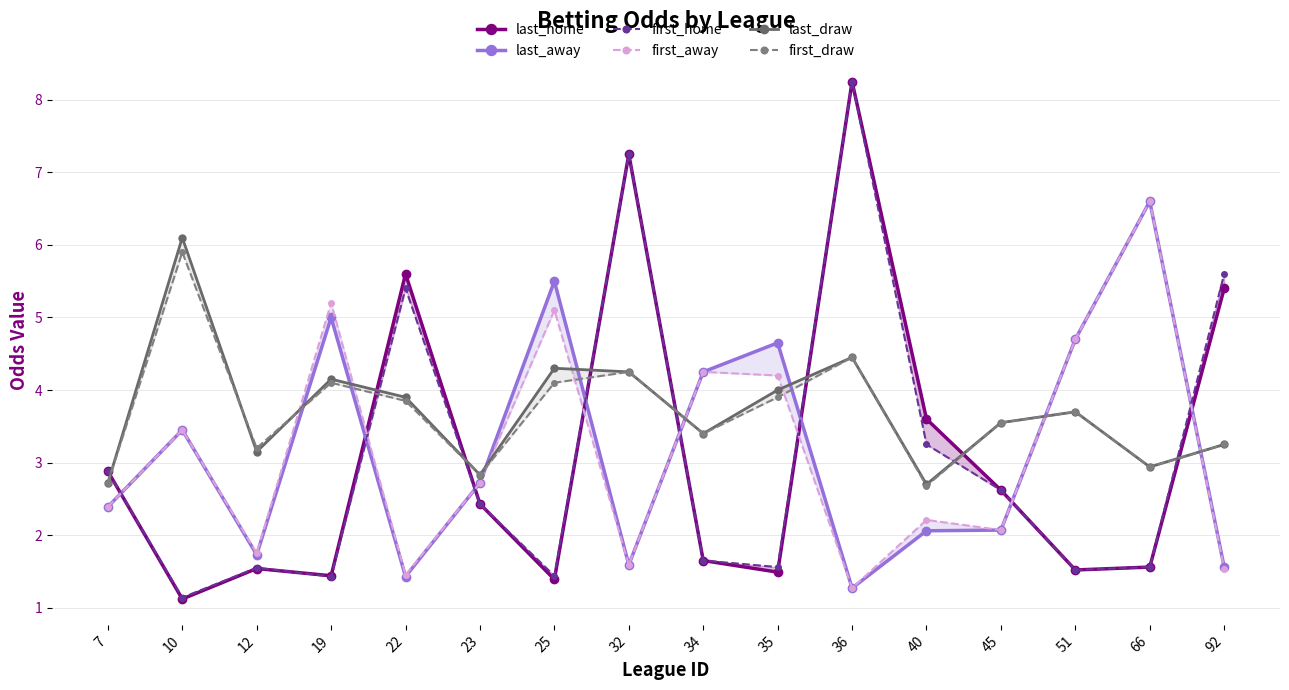

At which category is the sum across all series the highest?

36